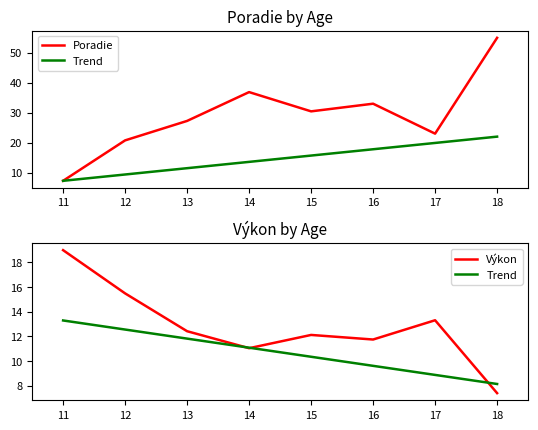

What is the value of the Poradie point at the 3rd from the left?

27.2